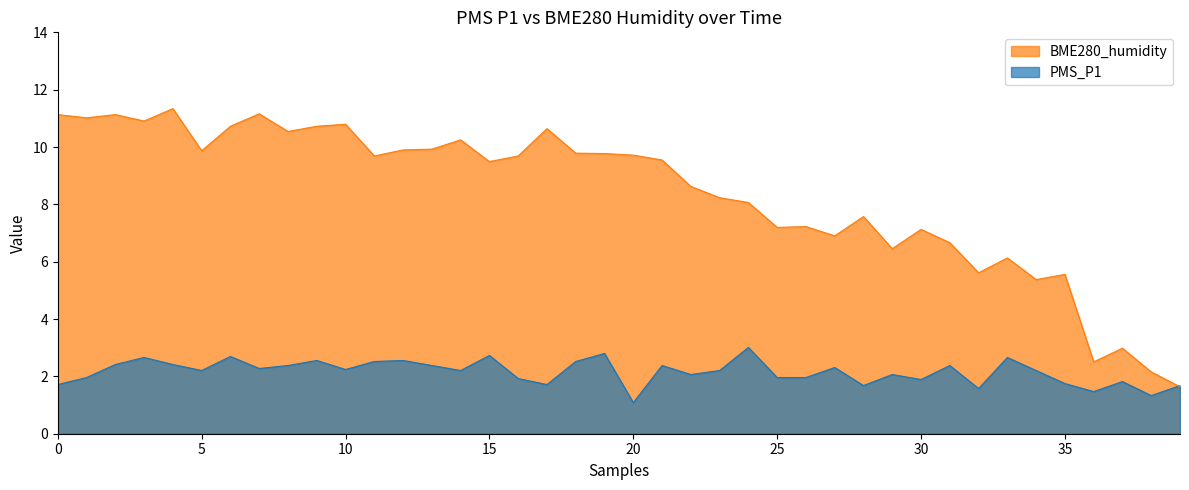

True or false: PMS_P1 and BME280_humidity cross at least once.

True